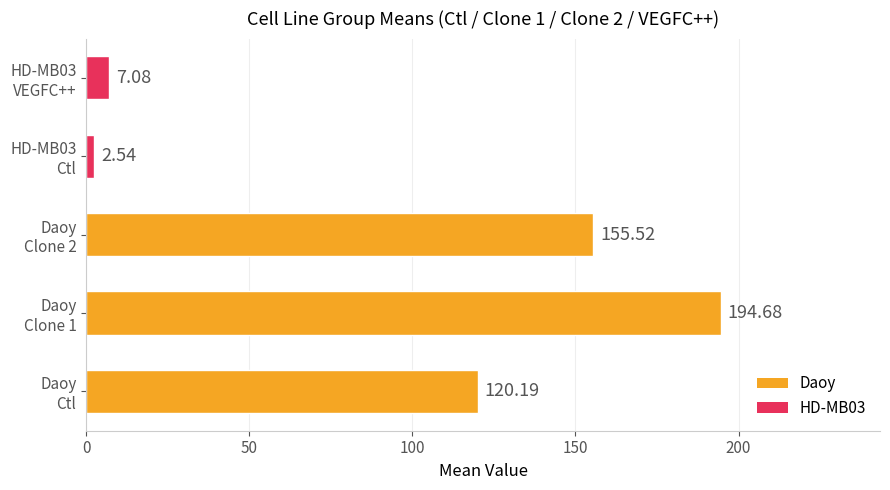

What is the average value?

96.0